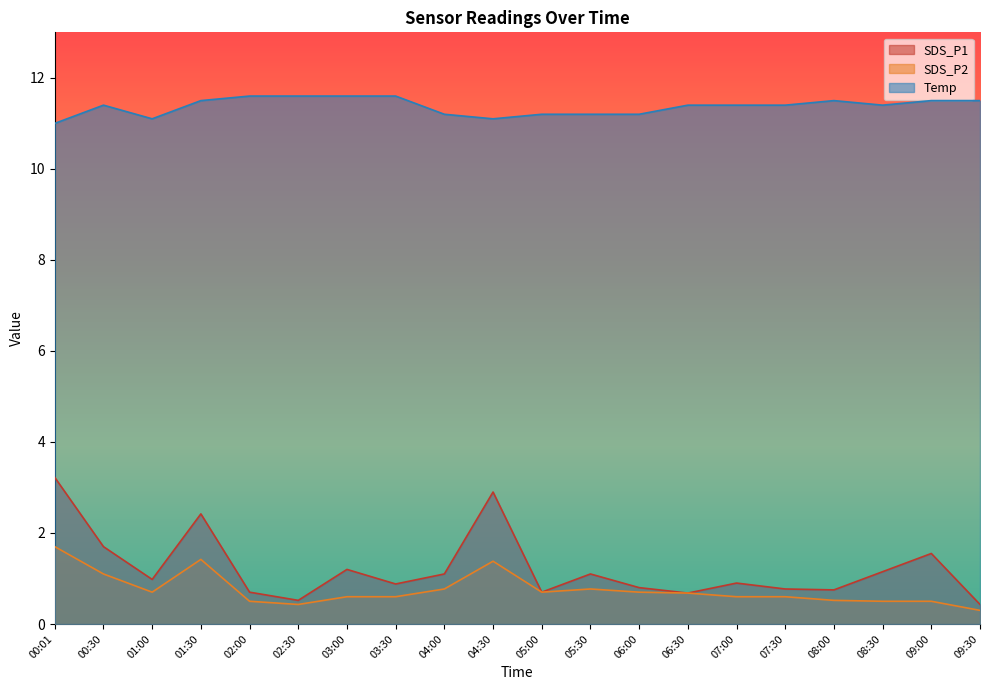

How many lines are shown in the chart?

3